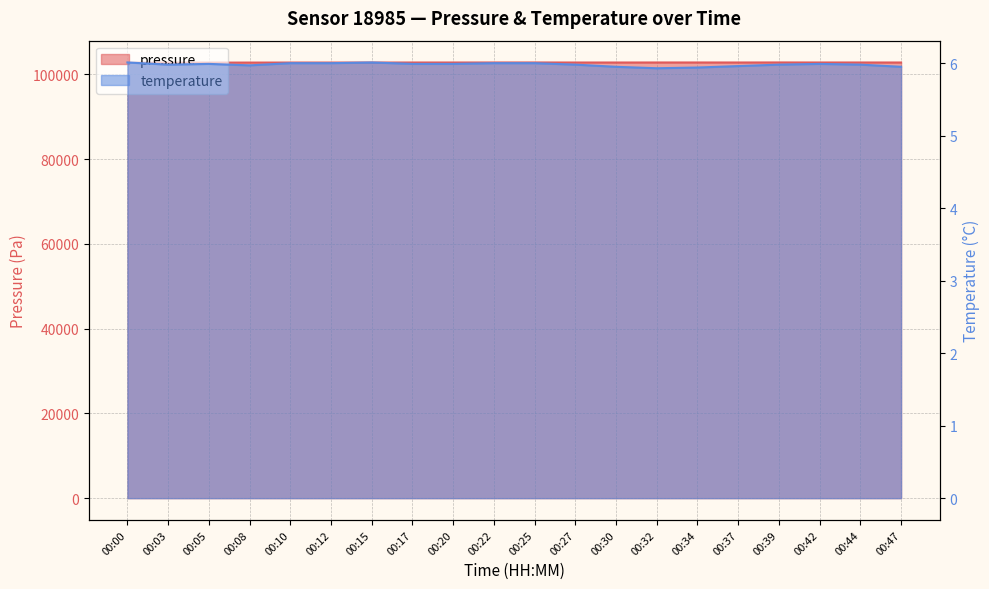

True or false: pressure and temperature cross at least once.

False